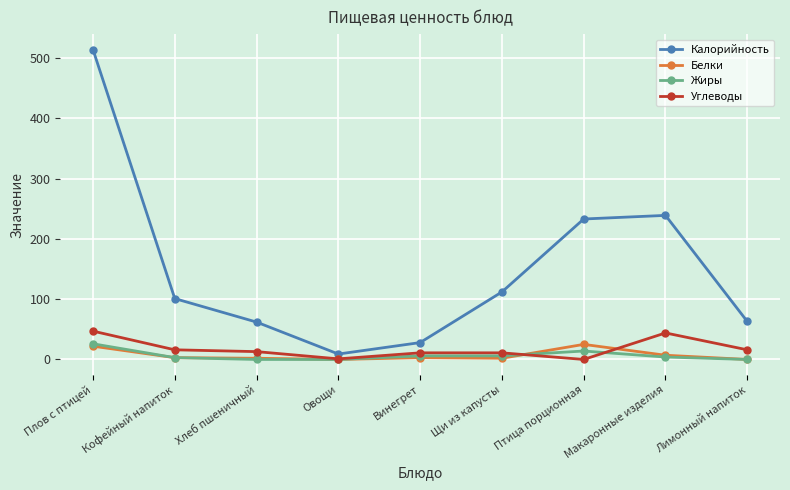

Which series has the widest spread of values?

Калорийность